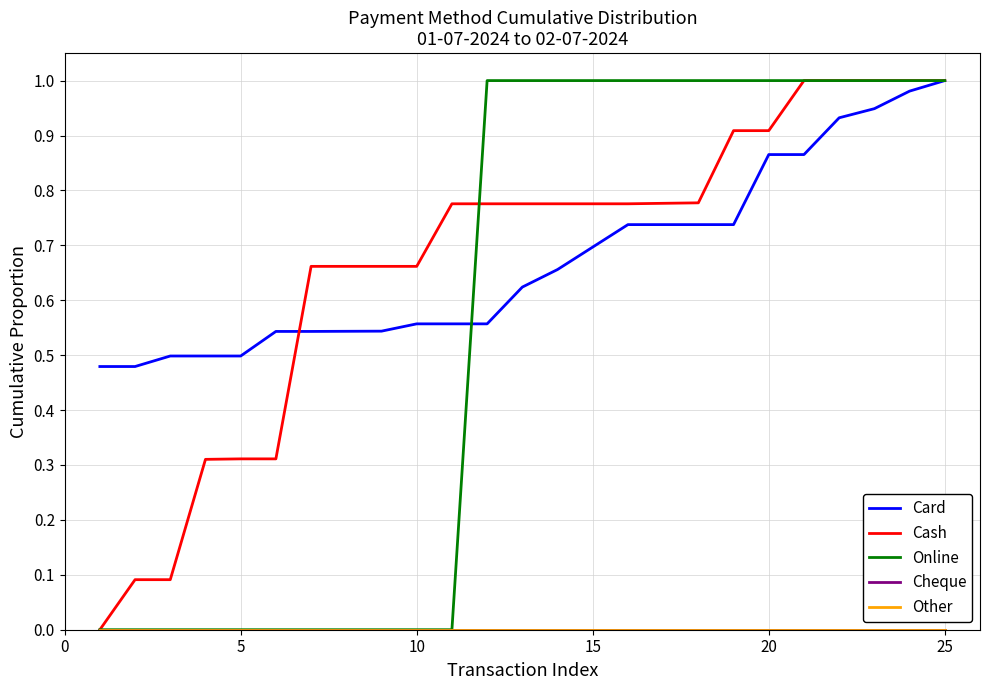

Which series has the largest range (max minus min)?

Cash